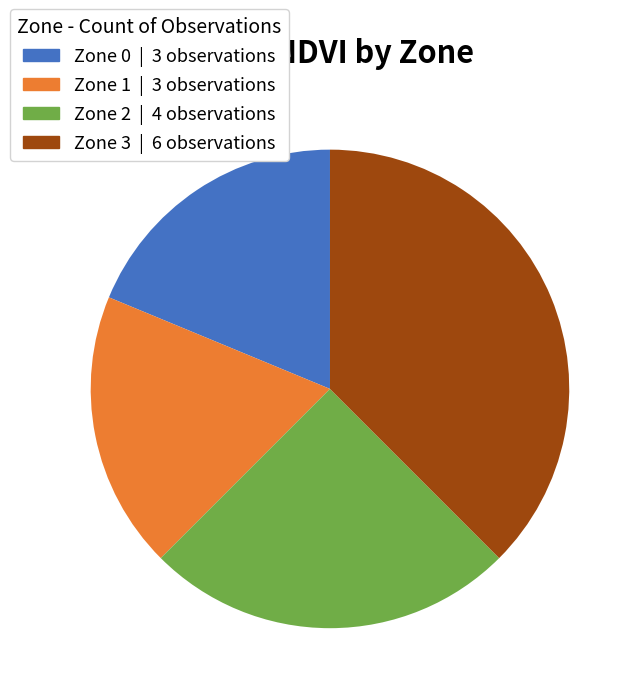

True or false: Zone 3 accounts for 38% of the total.

True